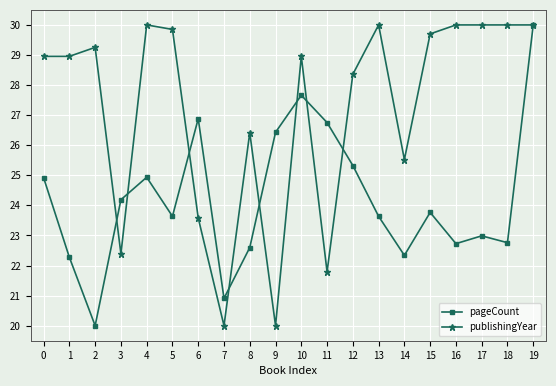

What is the value of the pageCount point at the 5th from the left?

24.9